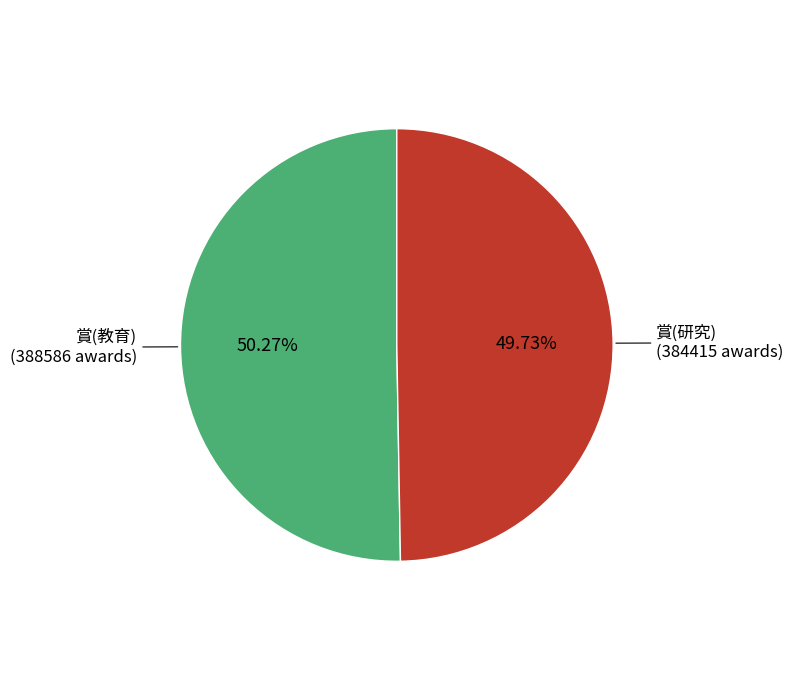

Is there any slice that represents more than half of the pie?

Yes